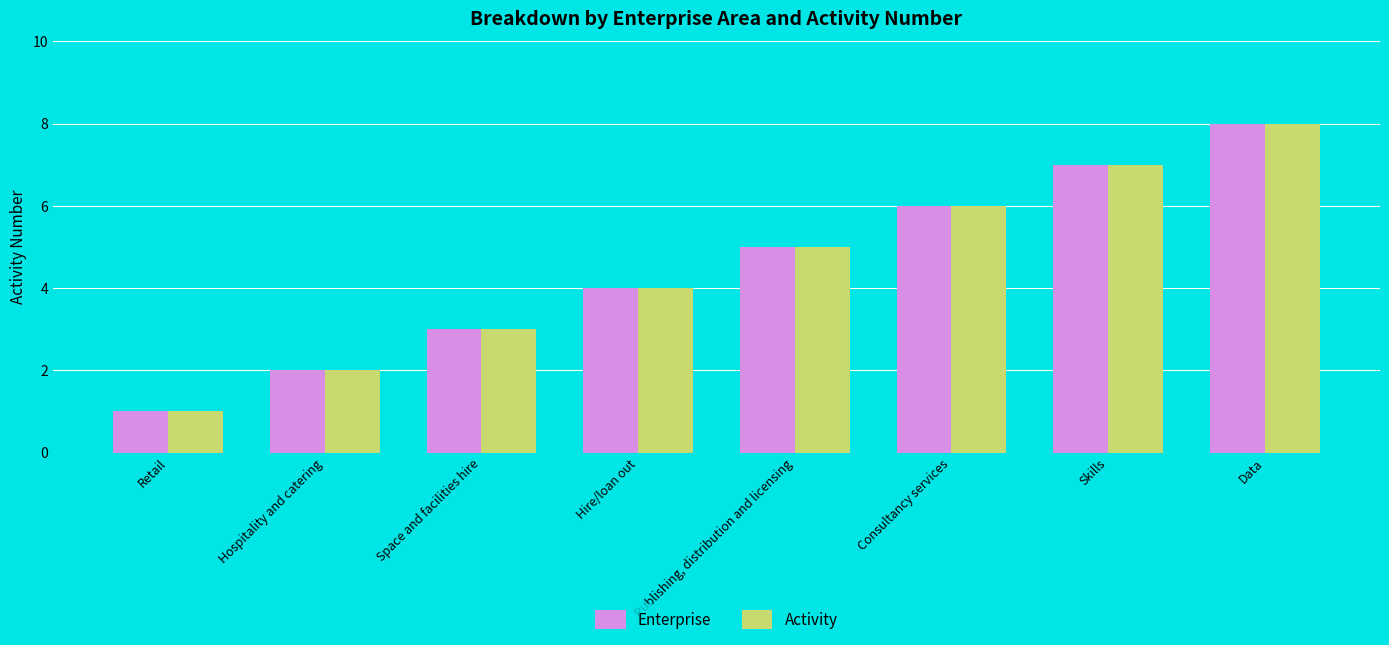

How many categories are shown in the chart?

8